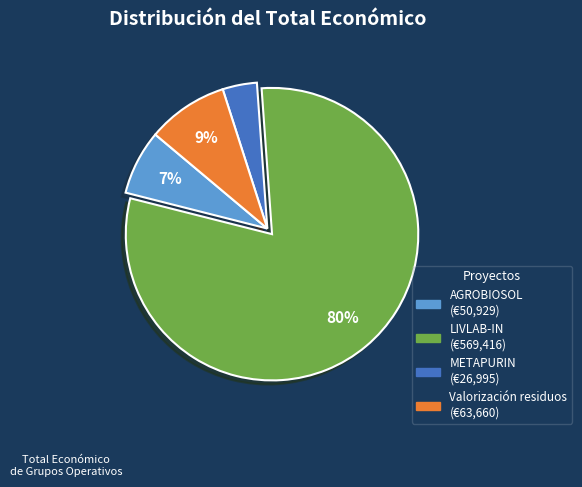

Do METAPURIN and LIVLAB-IN together represent more than half of the pie?

Yes